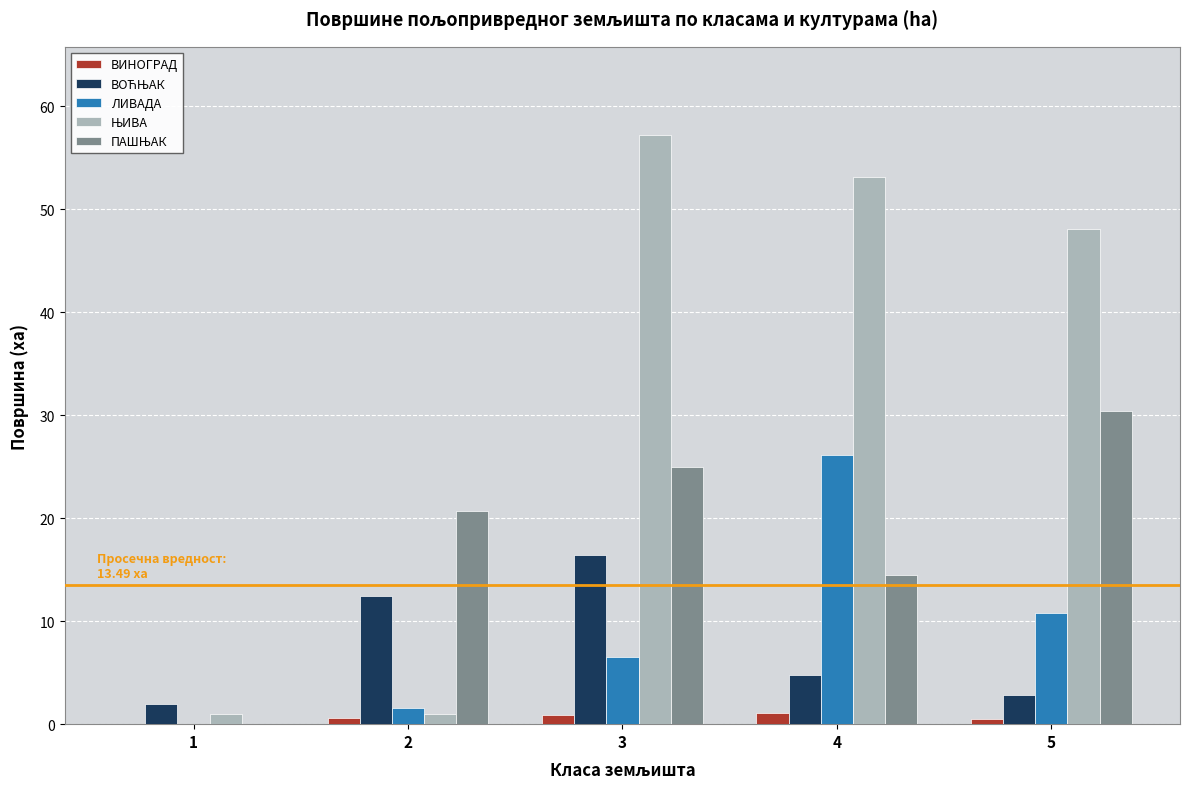

Are the bars grouped side by side (vs. stacked)?

Yes